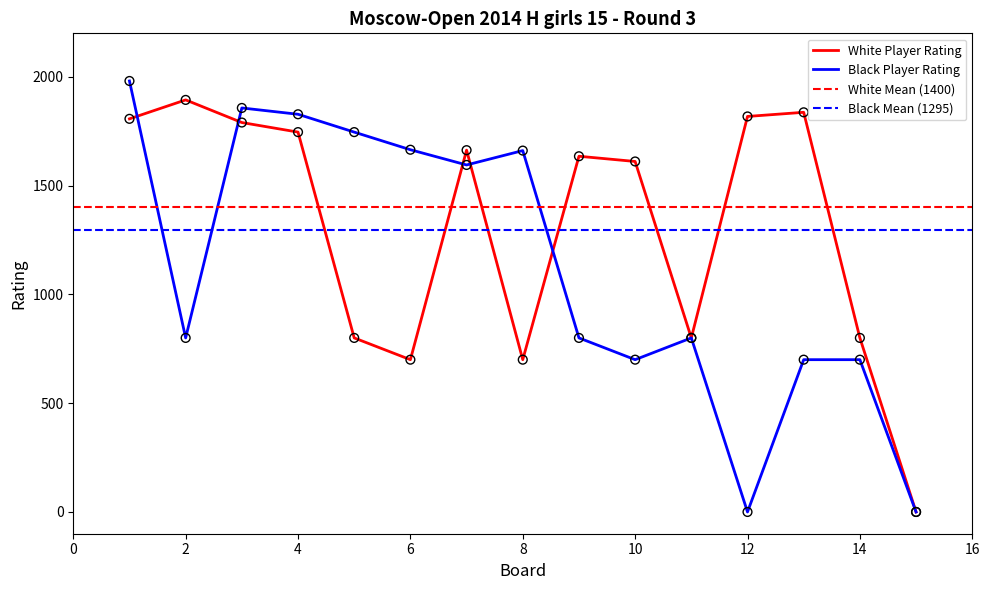

At how many categories does at least one series exceed 25?

14